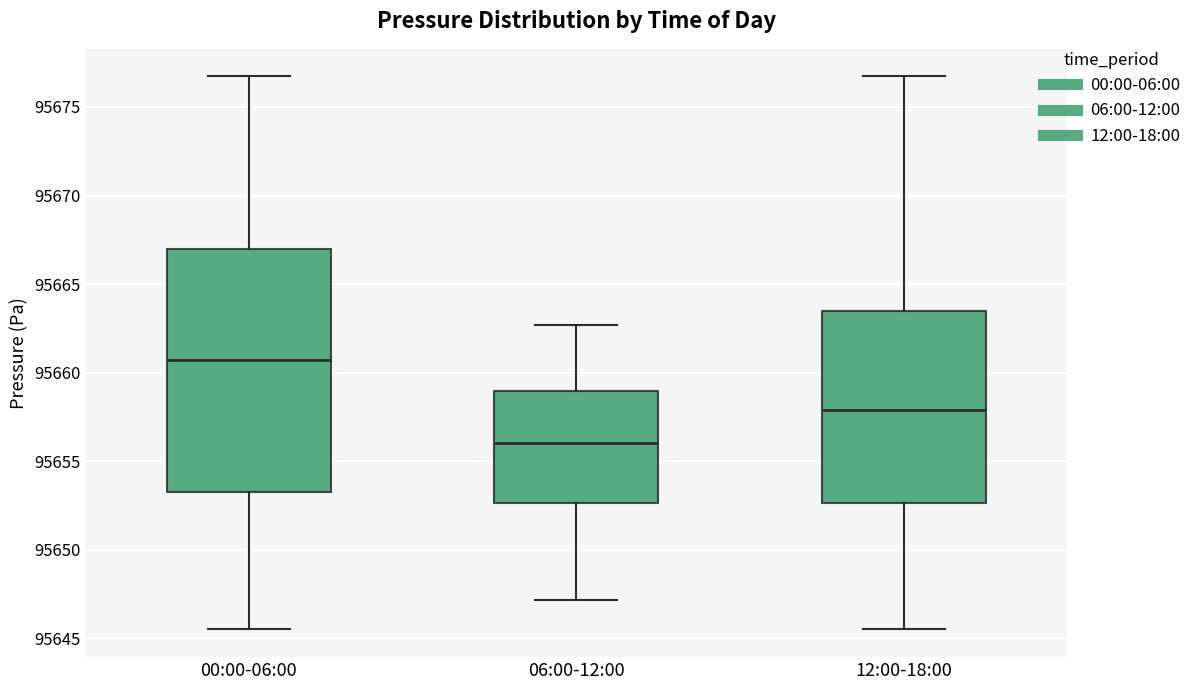

Reading left to right, read every box against the y-axis: the position of its median line, the range the box covers, and the ends of its whiskers. The values are not printed on the chart, so give them approximately, as read against the axis.

00:00-06:00: median 95660.5, box 95653.5 to 95667.0, whiskers 95645.5 to 95676.5
06:00-12:00: median 95656.0, box 95652.5 to 95659.0, whiskers 95647.0 to 95662.5
12:00-18:00: median 95658.0, box 95652.5 to 95663.5, whiskers 95645.5 to 95676.5